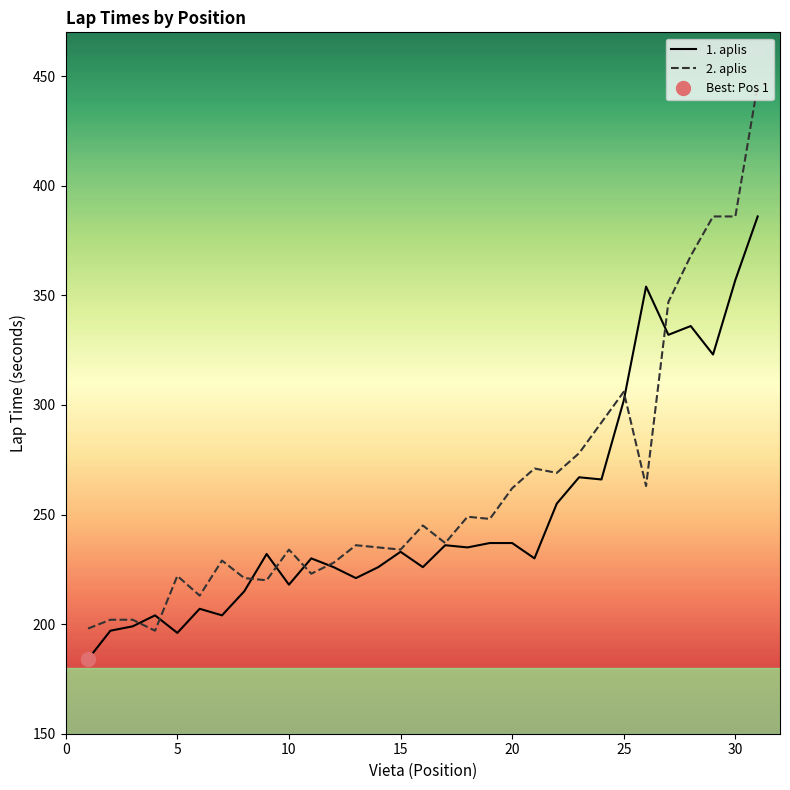

Rank the series by their maximum value, from highest to lowest.

2. aplis, 1. aplis